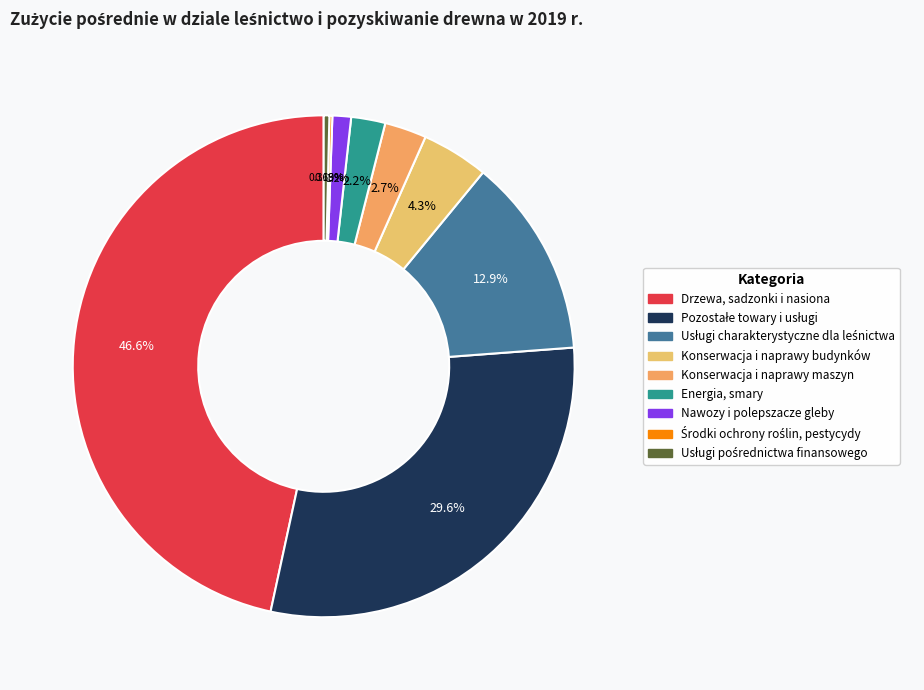

What is the ratio of the value at Usługi charakterystyczne dla leśnictwa to the value at Pozostałe towary i usługi?

0.4